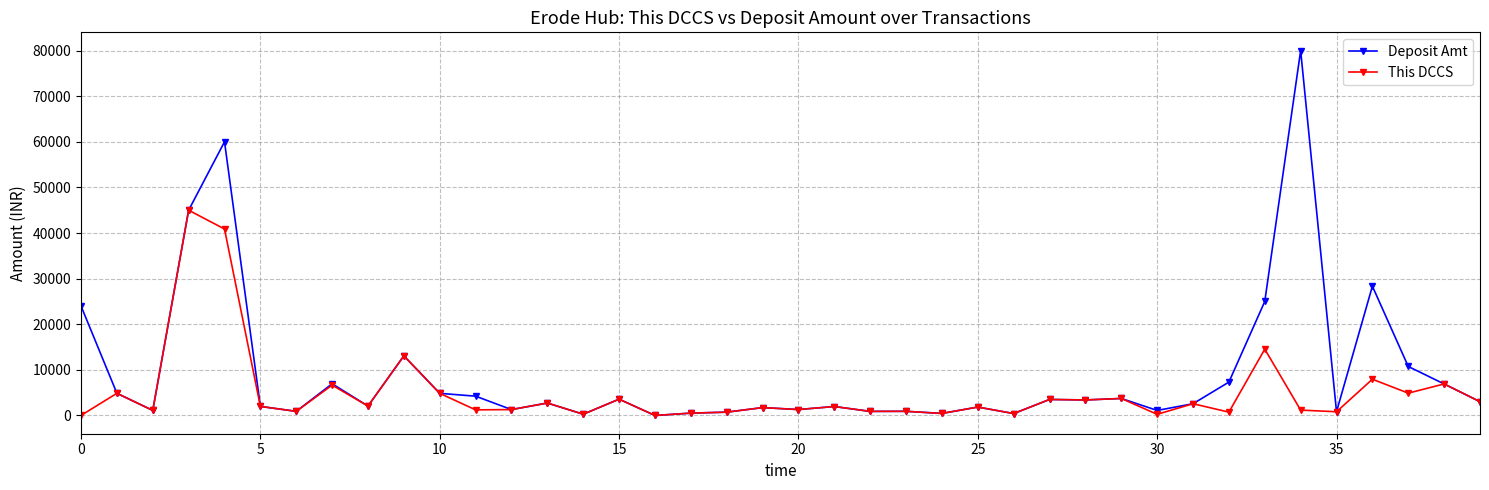

At how many categories does at least one series exceed 16737?

6